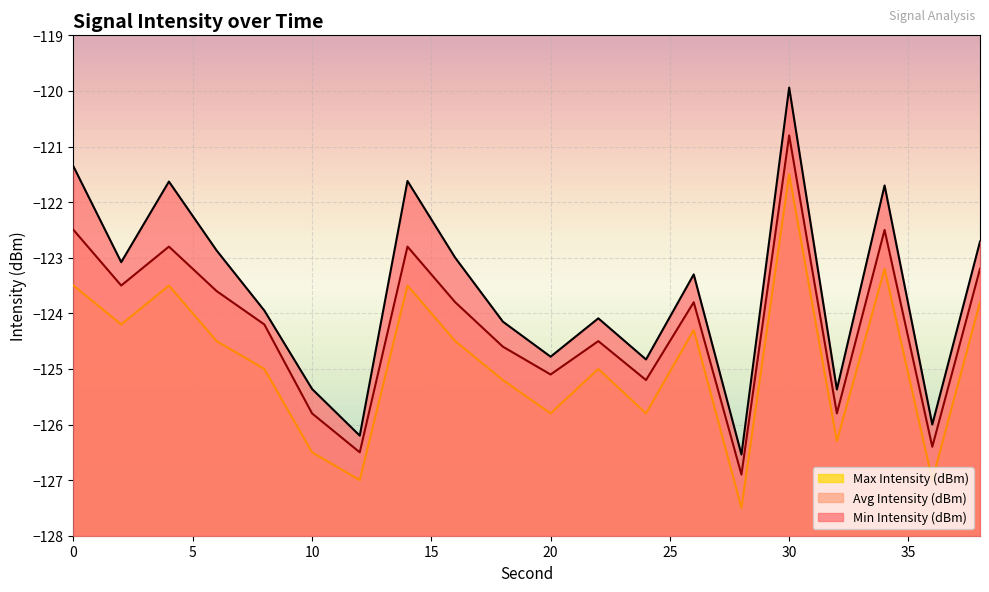

True or false: Max Intensity (dBm) and Avg Intensity (dBm) cross at least once.

False